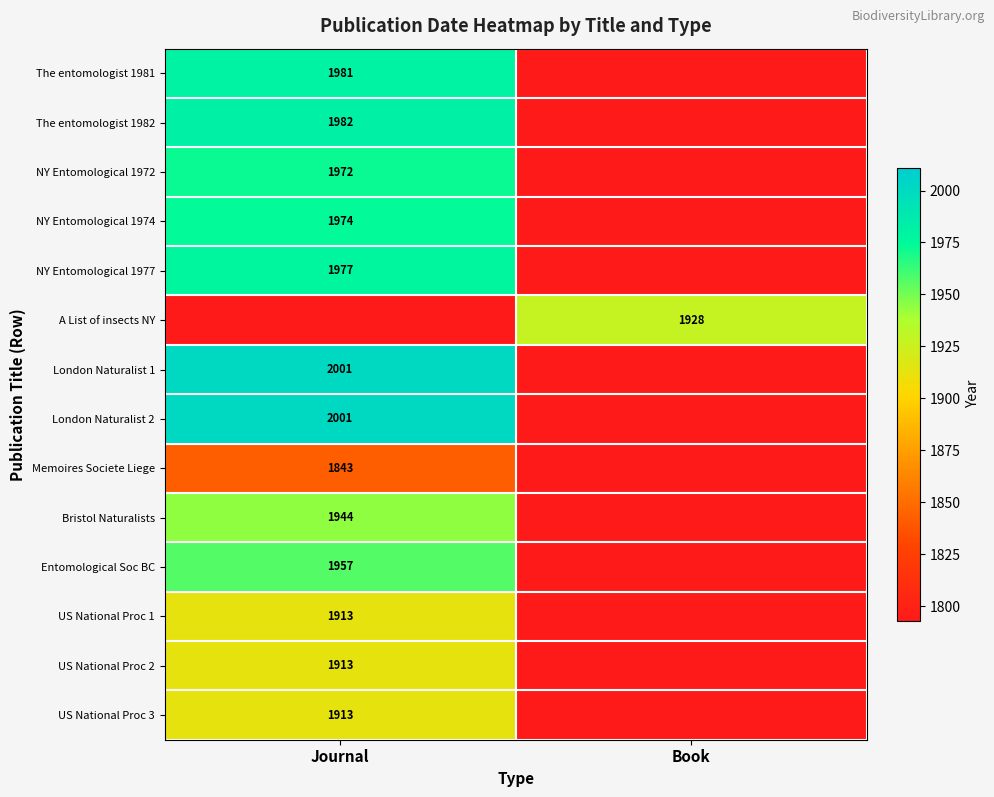

Is it true that London Naturalist 2 equals 2001 at Journal?

True